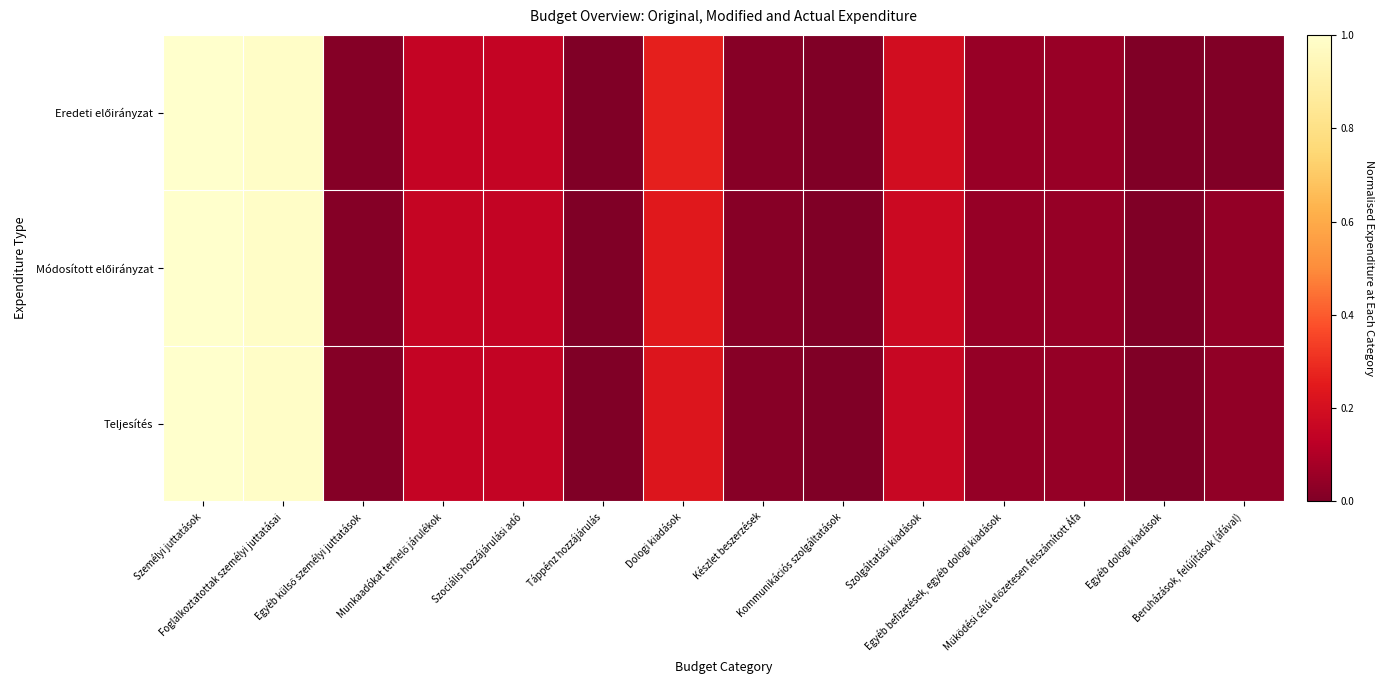

Which category has the lowest value across all series?

Táppénz hozzájárulás